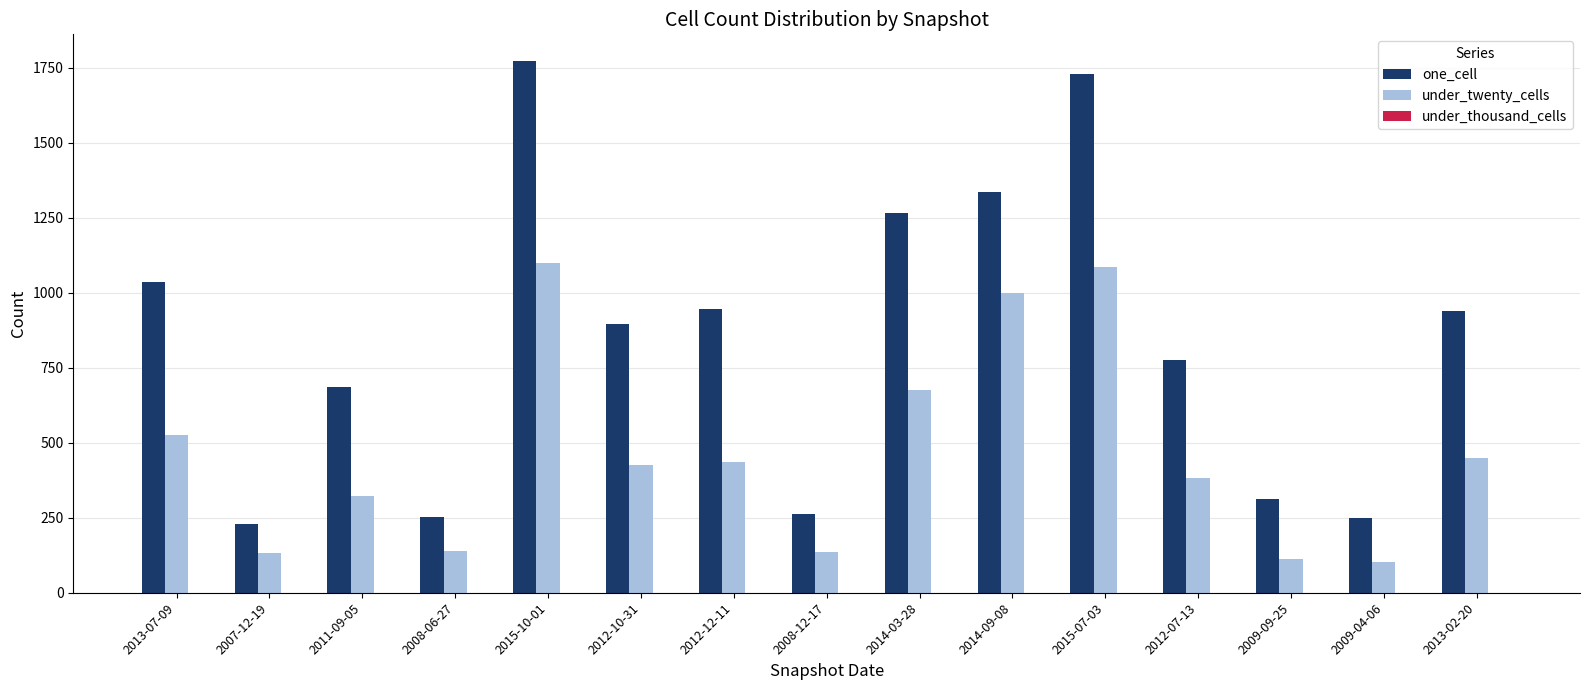

Is the value of one_cell at 2011-09-05 greater than the value of under_twenty_cells at 2012-12-11?

Yes